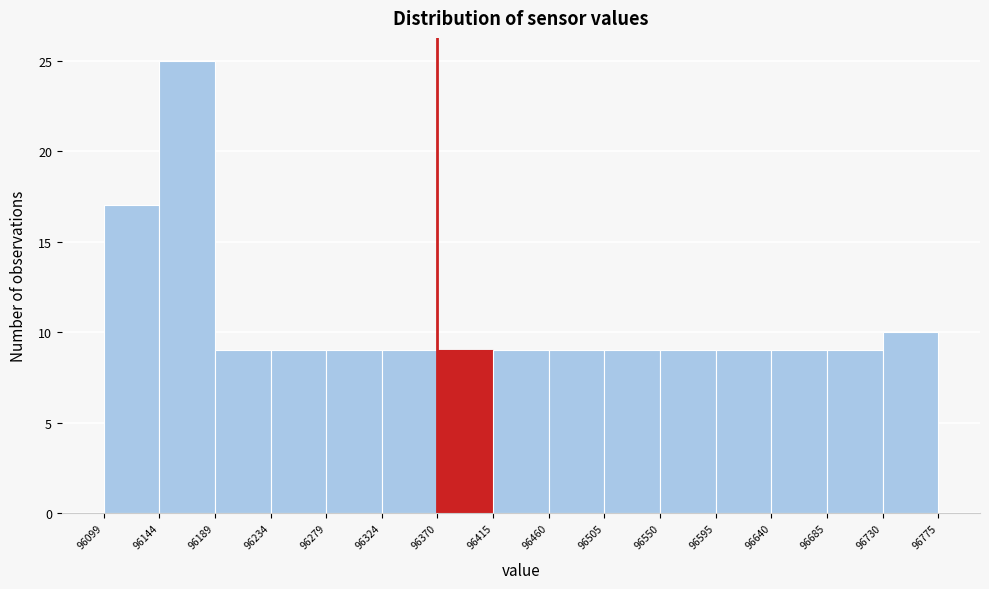

Reading left to right, list every bar in this chart as the range it spans on the x-axis followed by its height. The values are not printed on the chart, so give them approximately, as read against the axis.

96099 to 96144: 17
96144 to 96189: 25
96189 to 96234: 9
96234 to 96279: 9
96279 to 96324: 9
96324 to 96370: 9
96370 to 96415: 9
96415 to 96460: 9
96460 to 96505: 9
96505 to 96550: 9
96550 to 96595: 9
96595 to 96640: 9
96640 to 96685: 9
96685 to 96730: 9
96730 to 96775: 10